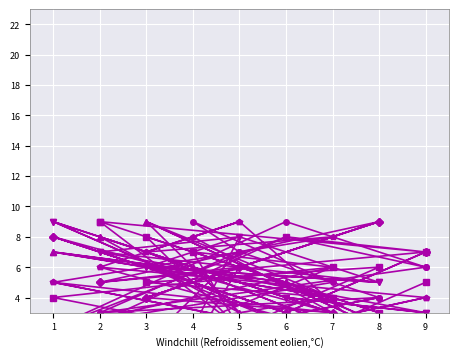

Is it true that col_5 equals 11 at 5?

False